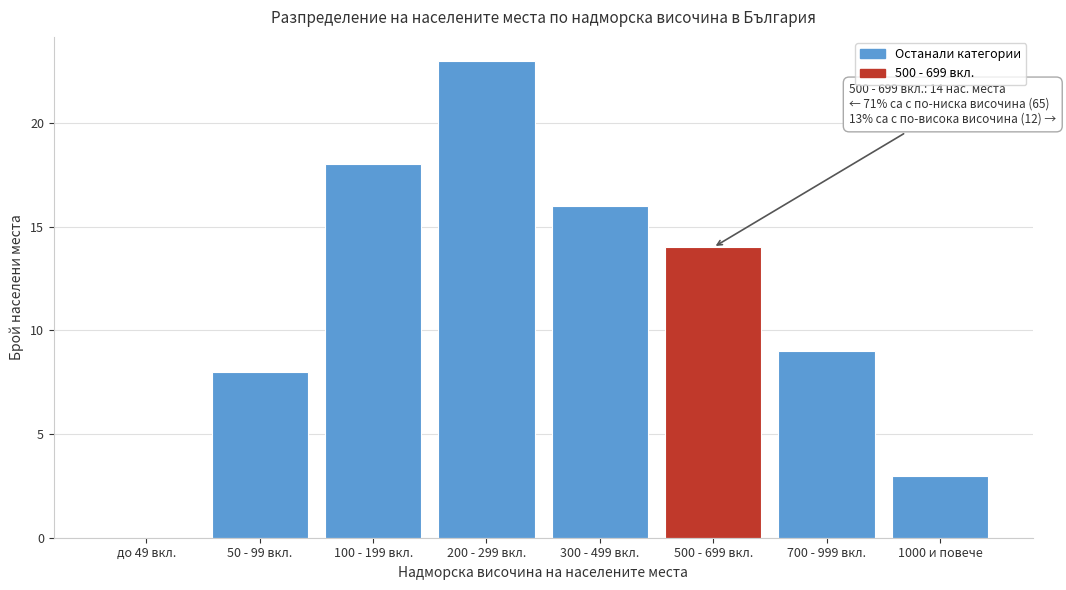

Reading right to left, list all the values displayed in this chart.

1000 и повече=3	700 - 999 вкл.=9	500 - 699 вкл.=14	300 - 499 вкл.=16	200 - 299 вкл.=23	100 - 199 вкл.=18	50 - 99 вкл.=8	до 49 вкл.=0